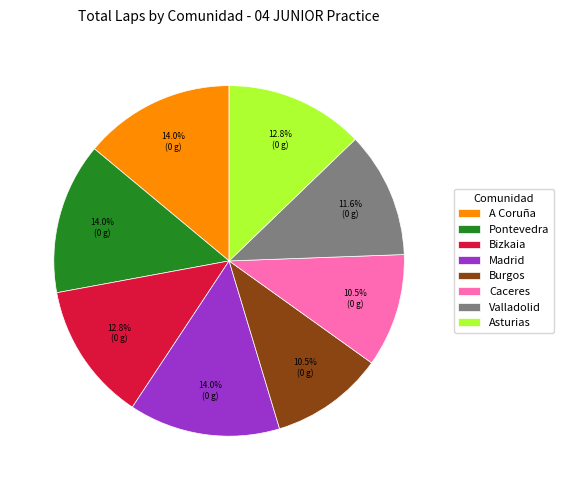

Between Burgos and Madrid, which is larger?

Madrid